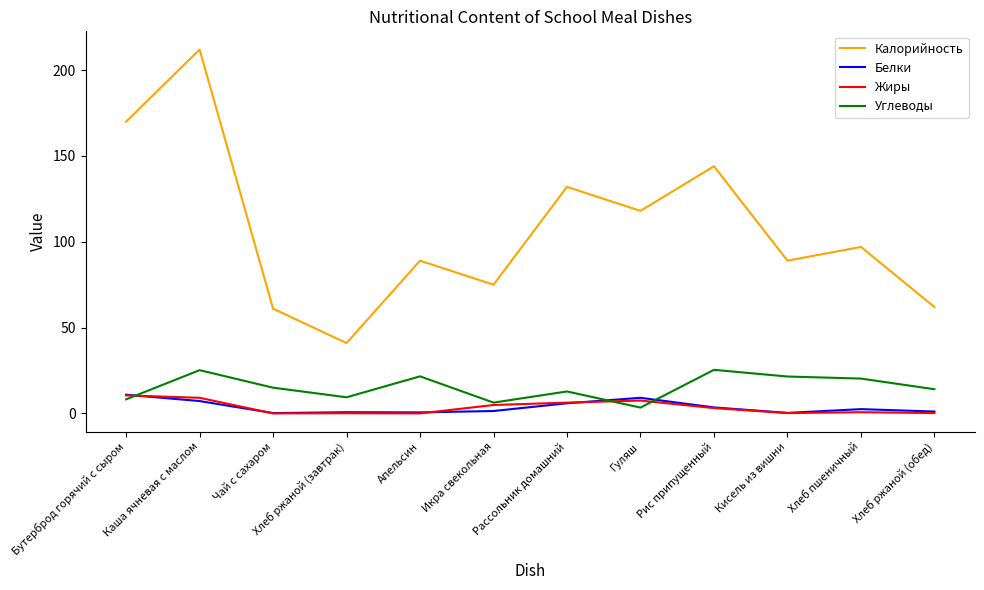

Is this an area chart (filled region under the line)?

No